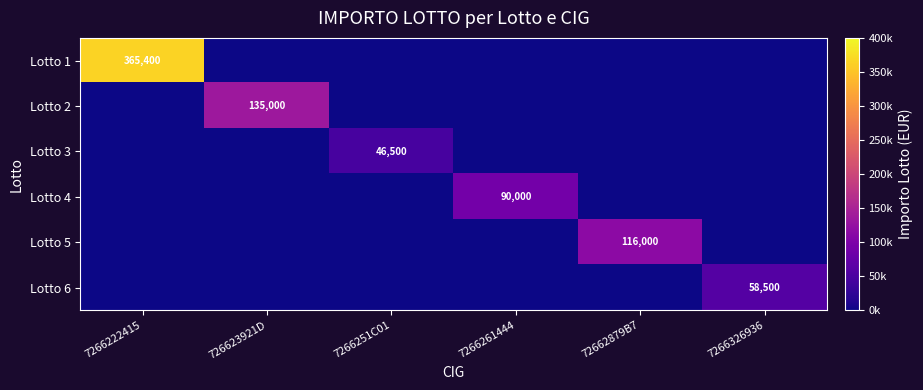

At which category is the sum across all series the highest?

7266222415